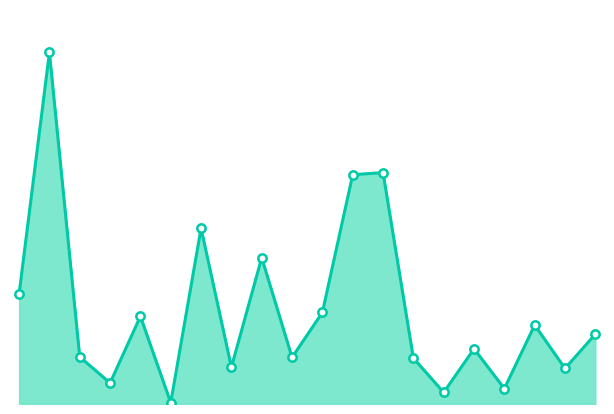

What is the difference between the maximum and minimum values?

121.4